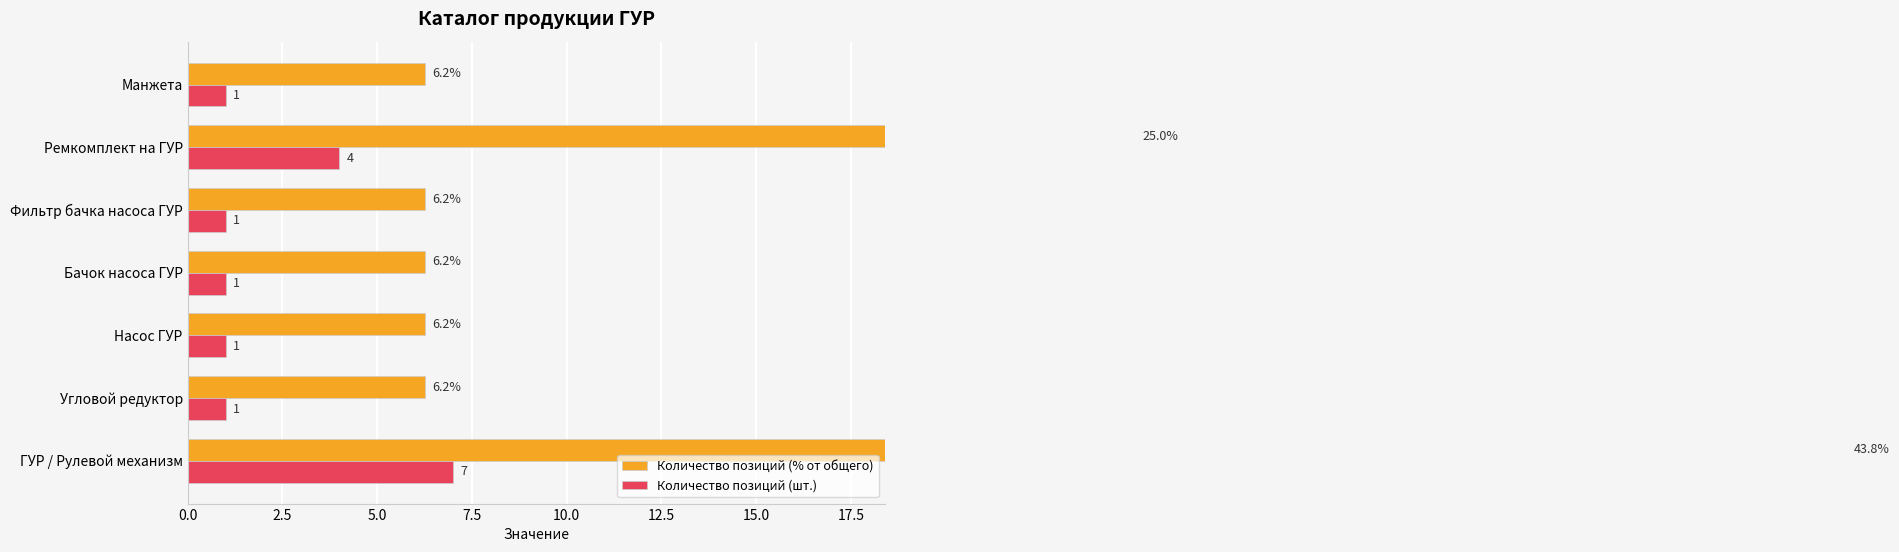

Reading left to right, transcribe all the data shown in this chart.

Количество позиций (% от общего): 43.8	6.2	6.2	6.2	6.2	25.0	6.2
Количество позиций (шт.): 7.0	1.0	1.0	1.0	1.0	4.0	1.0